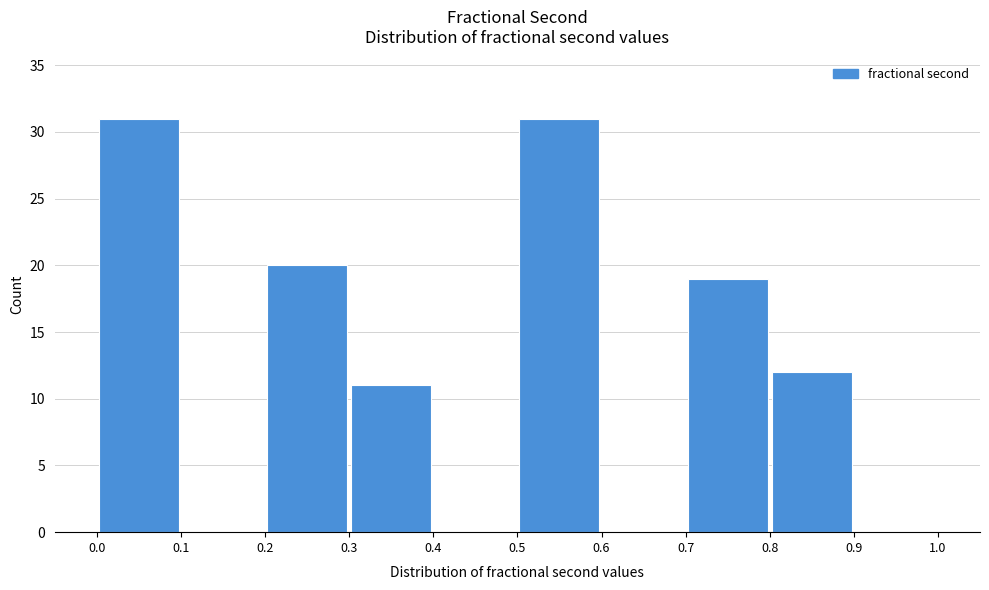

Reading left to right, list every bar in this chart as the range it spans on the x-axis followed by its height. The values are not printed on the chart, so give them approximately, as read against the axis.

0.0 to 0.1: 31
0.1 to 0.2: 0
0.2 to 0.3: 20
0.3 to 0.4: 11
0.4 to 0.5: 0
0.5 to 0.6: 31
0.6 to 0.7: 0
0.7 to 0.8: 19
0.8 to 0.9: 12
0.9 to 1.0: 0